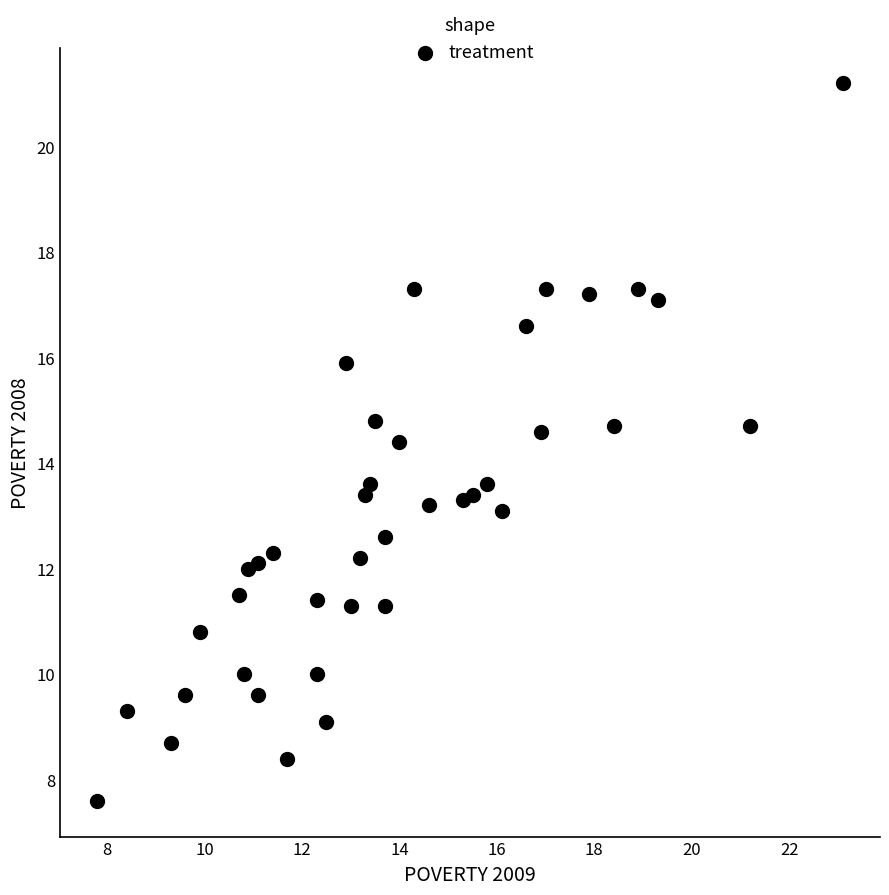

What is the range of X values (max minus min)?

15.3